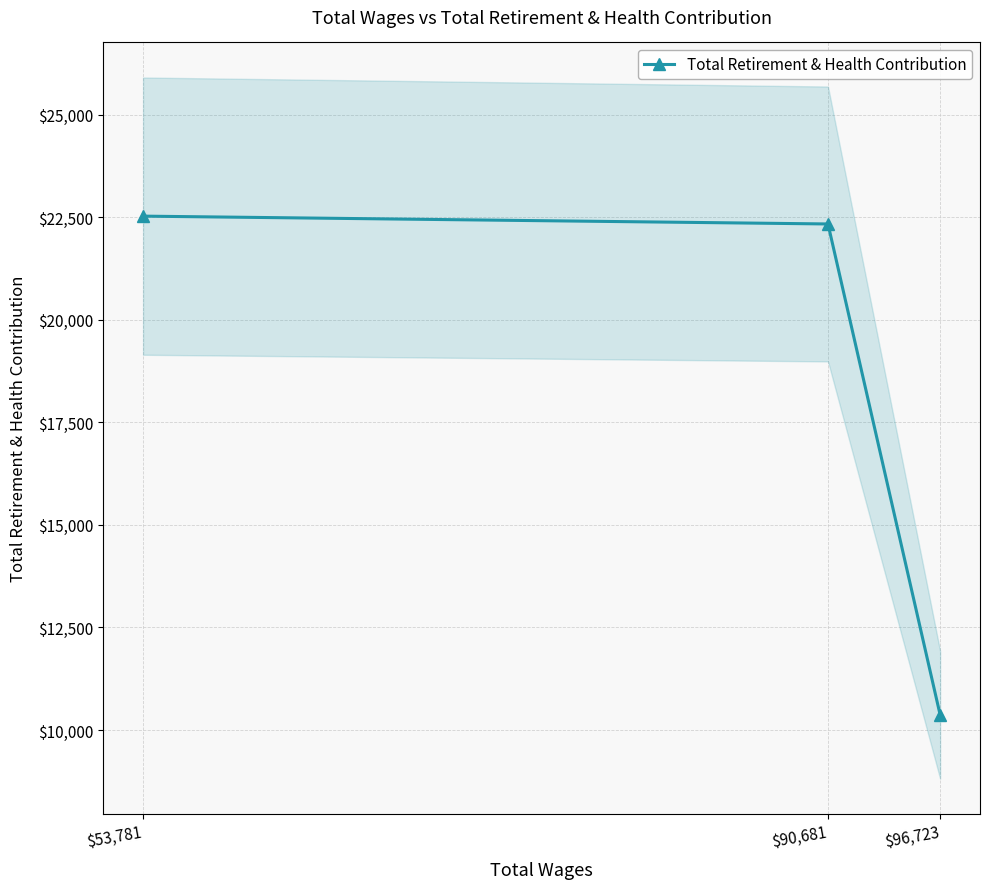

True or false: the data shows 38877 at $53,781.

False